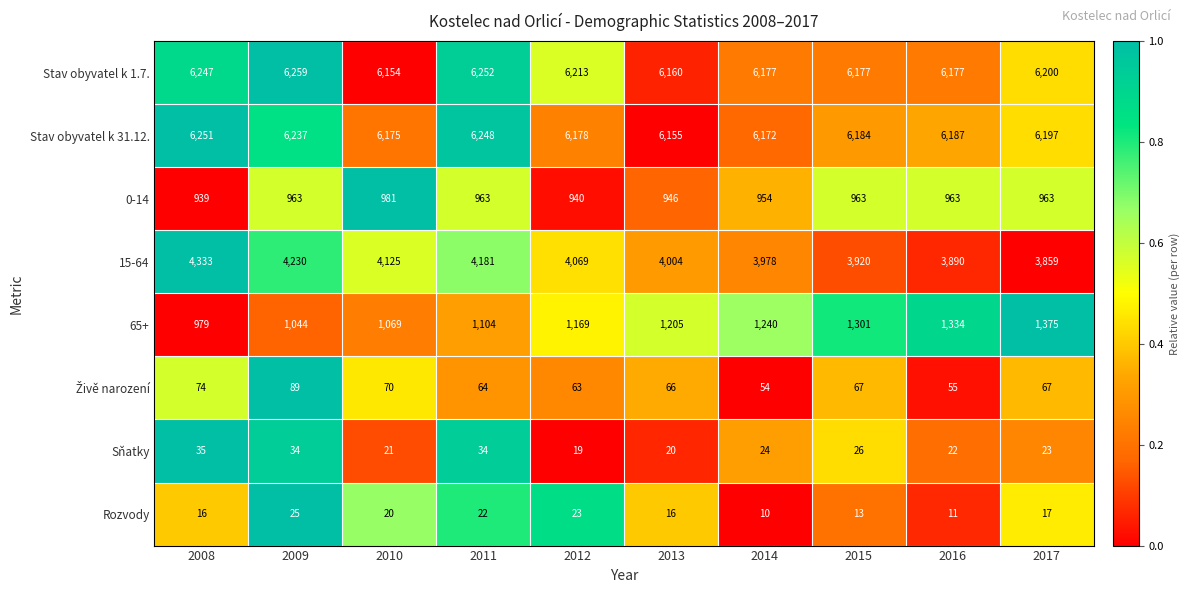

Where is Stav obyvatel k 31.12. nearest to the value 6203?

2017